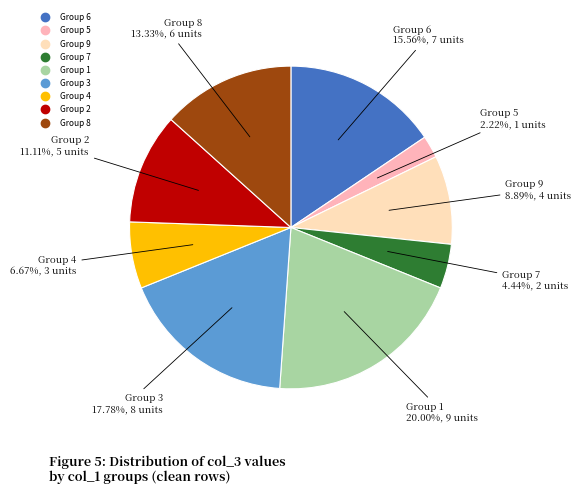

Is there a majority slice in this chart?

No